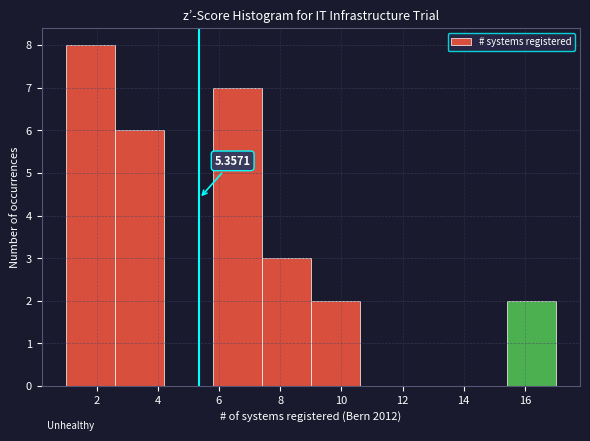

Which range on the x-axis has the tallest bar?

1.0 to 2.6